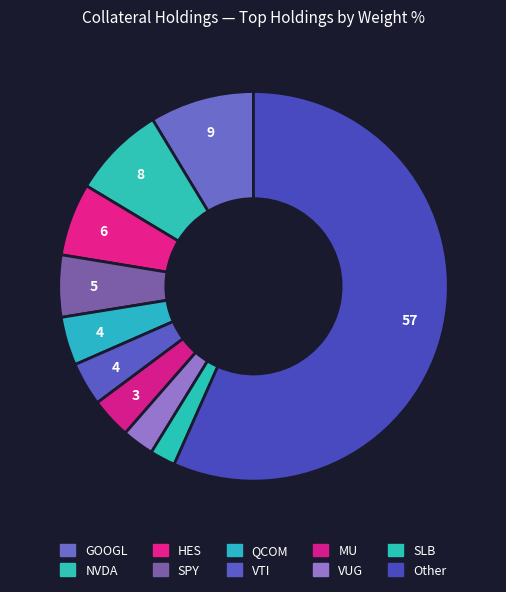

How many segments does this pie chart have?

10